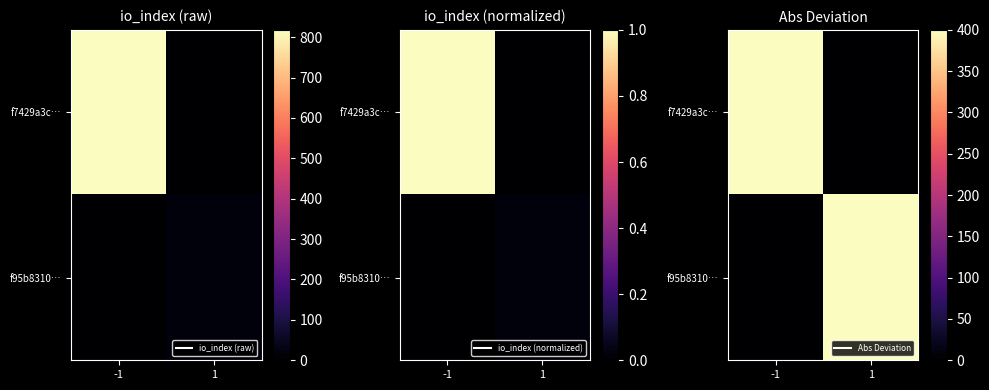

What is the average value of the f7429a3c… series?

200